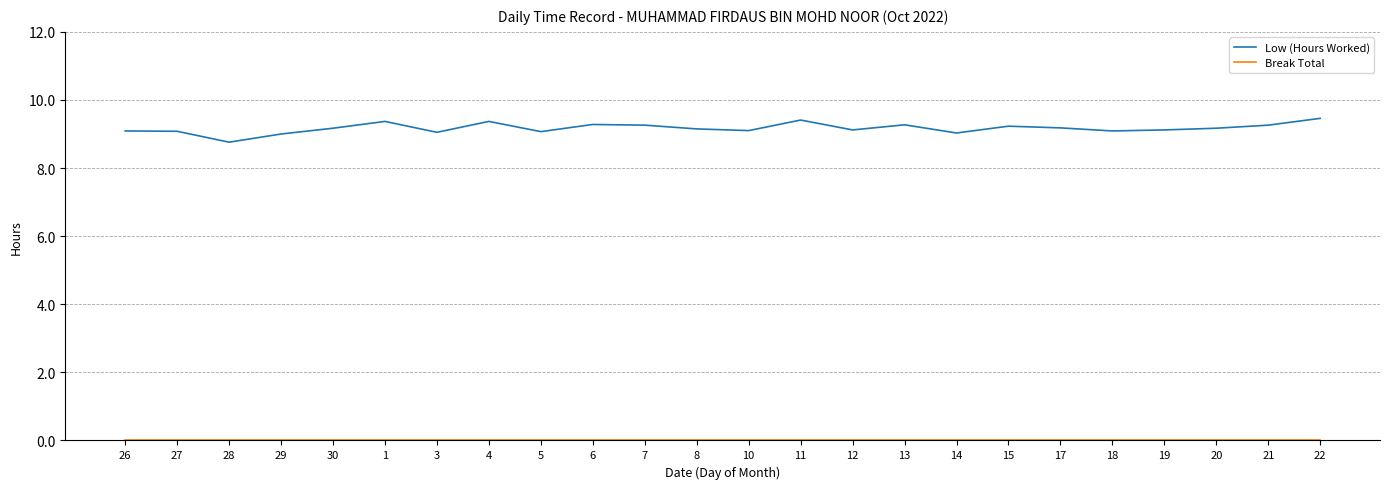

Which series has the largest total across all categories?

Low (Hours Worked)